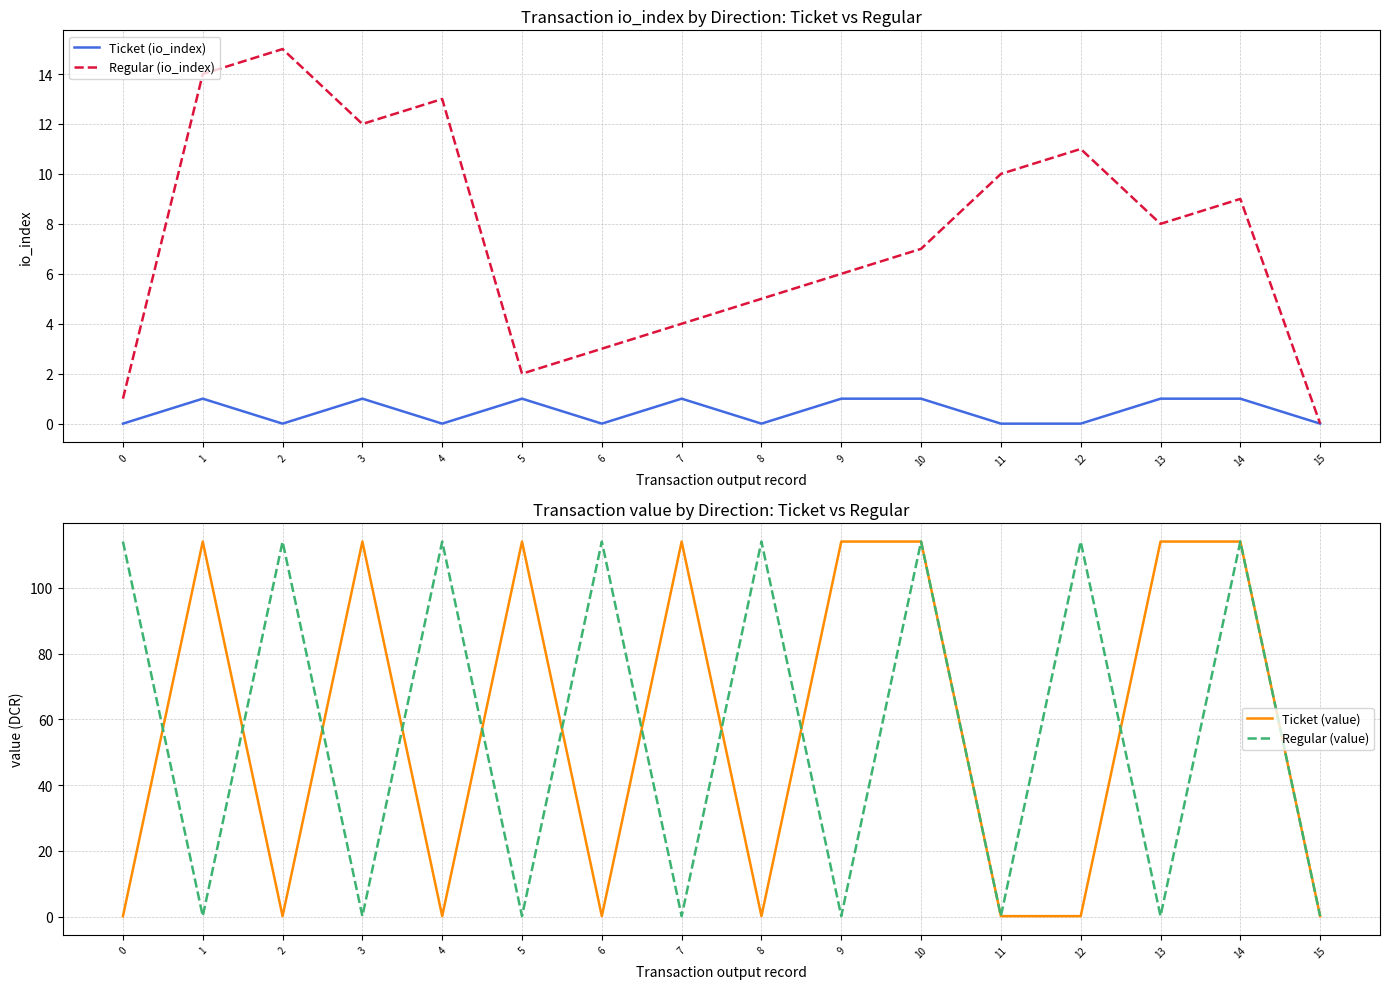

What is the average value of the Regular (io_index) series?

7.5